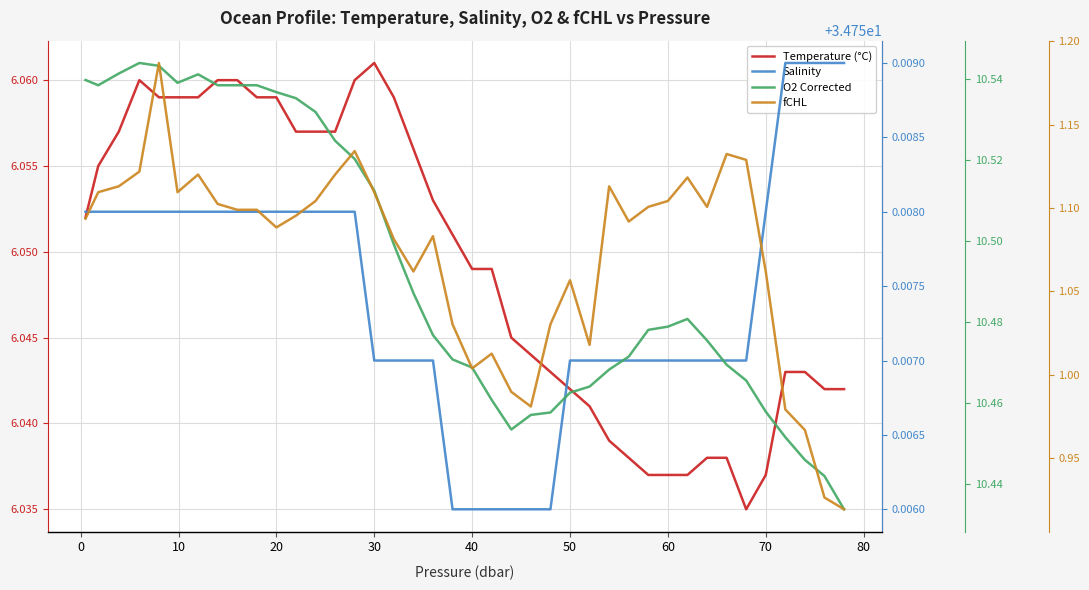

True or false: O2 Corrected has a value of 5.4 at 18.

False